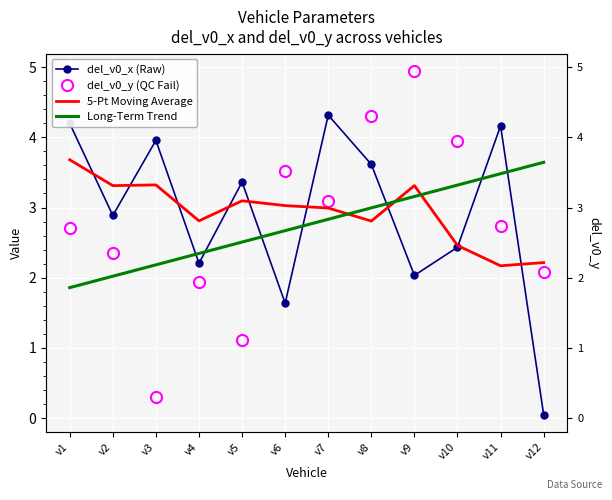

Where is the first local maximum for del_v0_y (QC Fail)?

v4